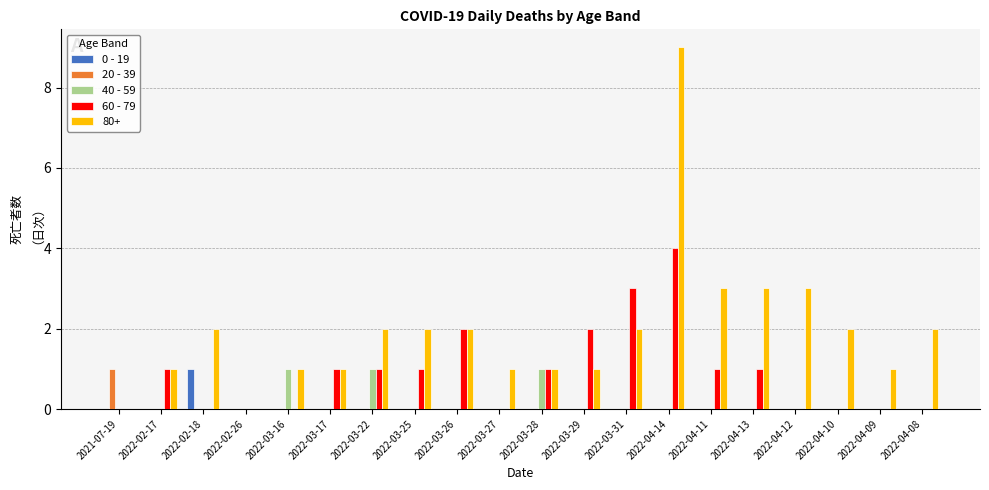

True or false: 40 - 59 has a value of 1 at 2022-03-28.

True